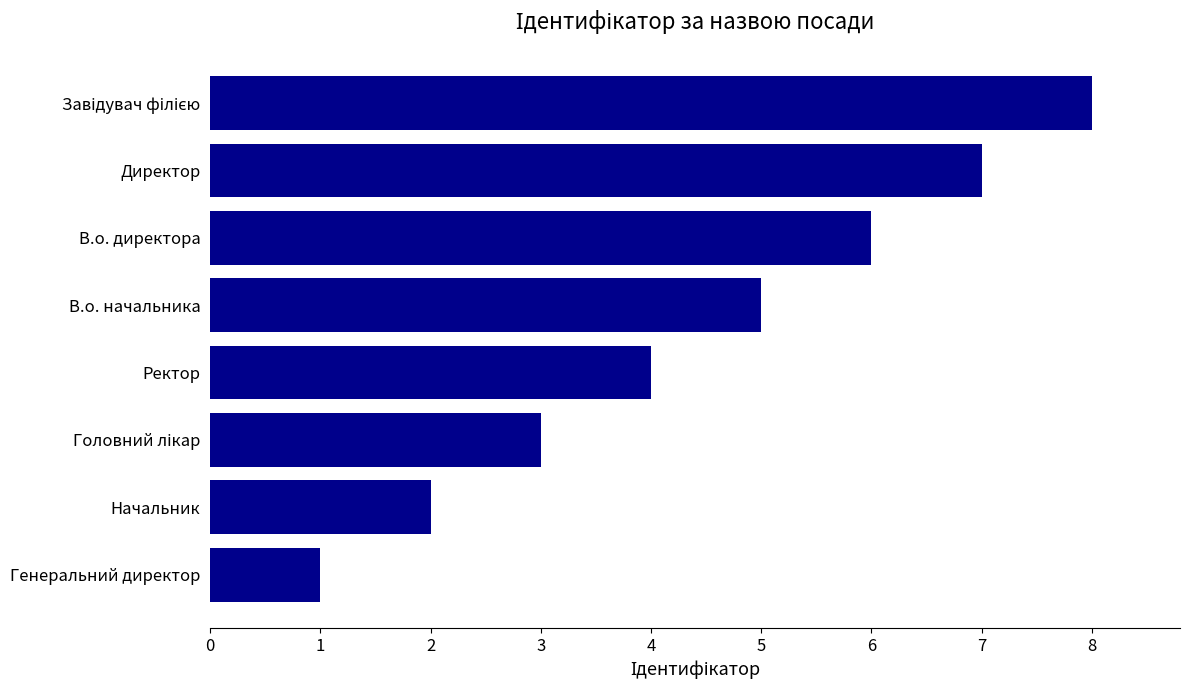

What is the label of the 7th bar from the top?

Начальник